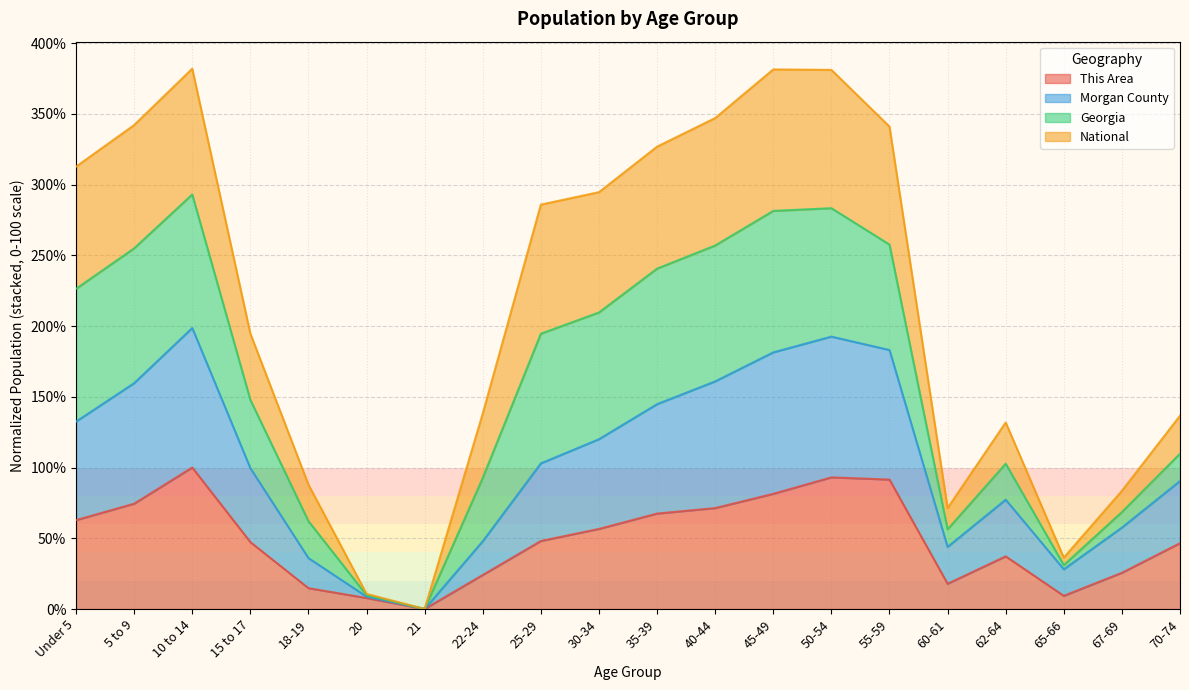

Does the chart display data point markers on the line(s)?

No